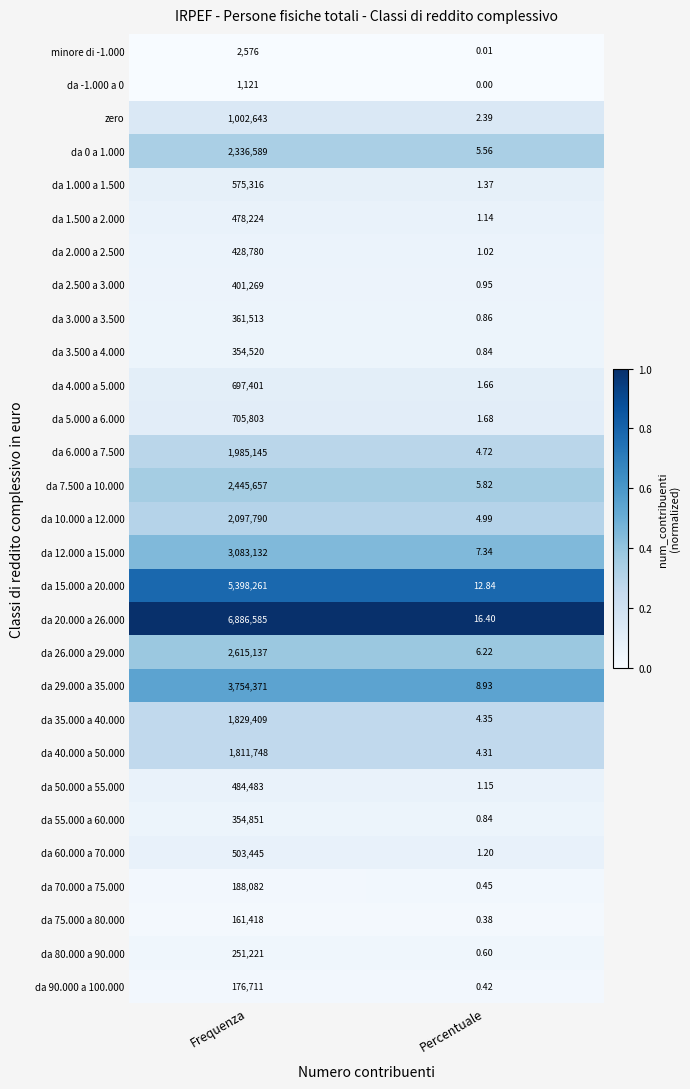

Which series has the largest range (max minus min)?

da 20.000 a 26.000